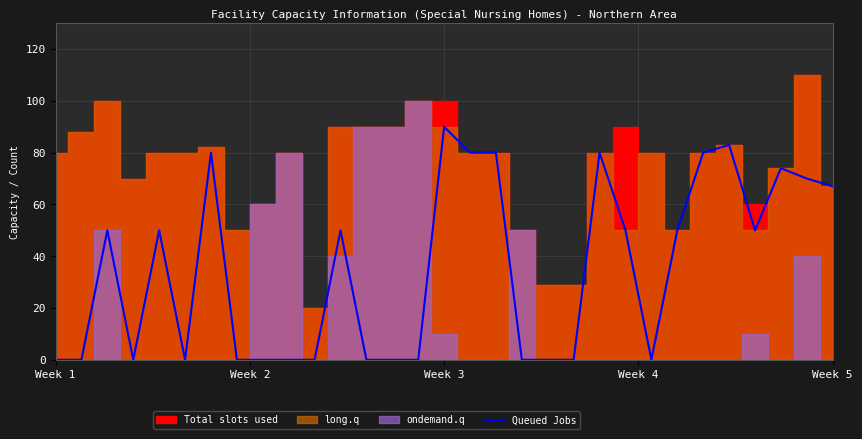

What is the sum of all values?

1084